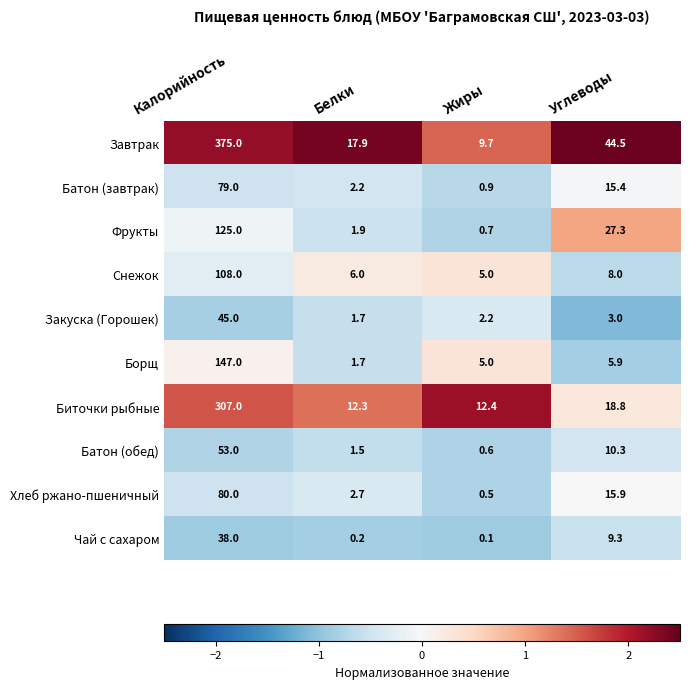

Which category has the highest value in the Снежок series?

Жиры